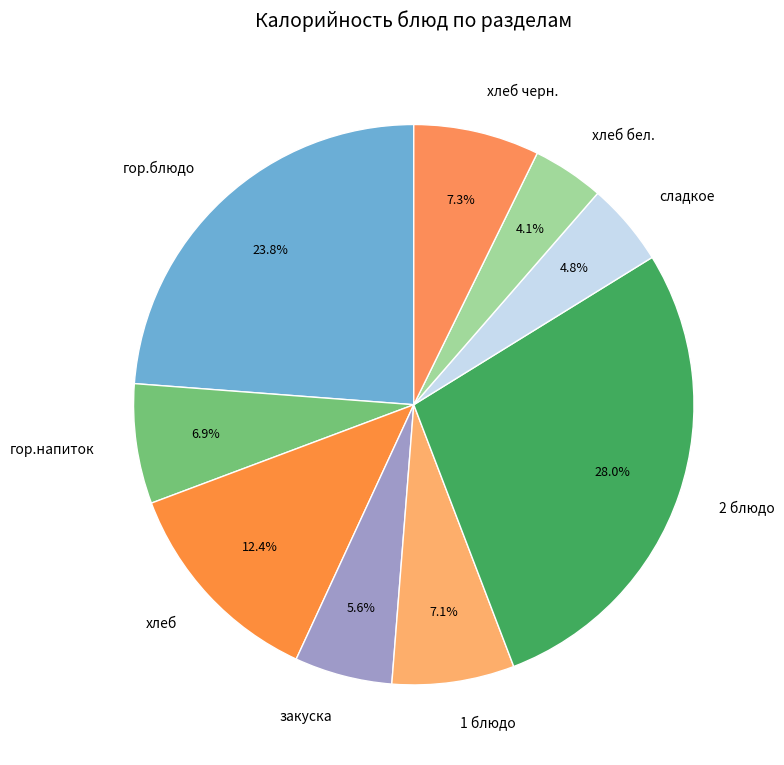

How many slices are in this pie chart?

9